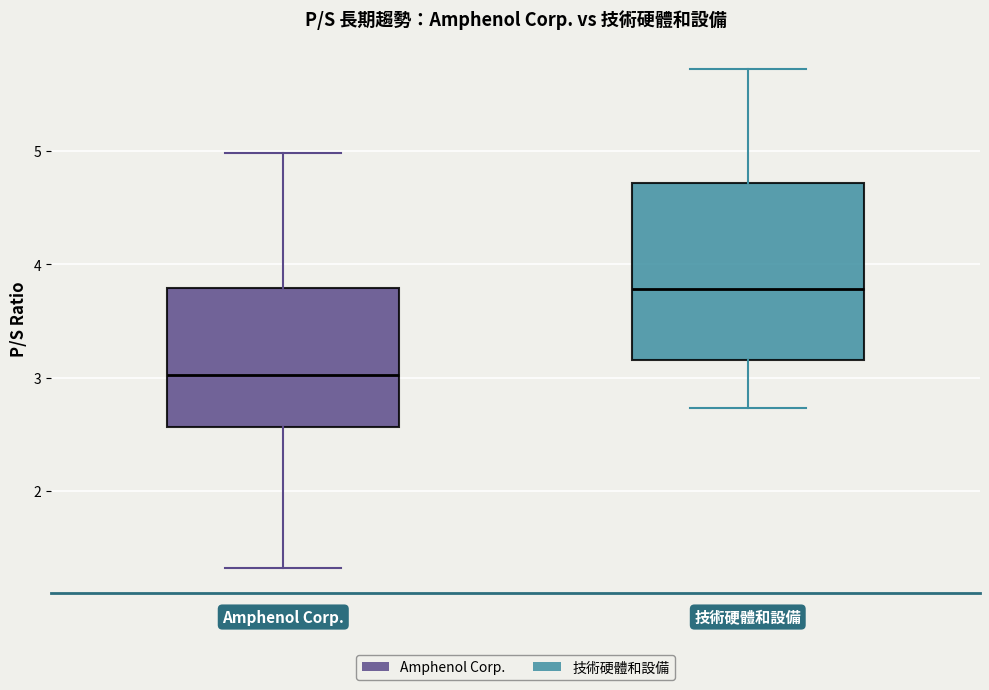

Reading left to right, transcribe this box plot: for each box, give where its median line is, the range the box spans, and where its two whiskers end, as read against the y-axis. The values are not printed on the chart, so give them approximately, as read against the axis.

Amphenol Corp.: median 3.0, box 2.6 to 3.8, whiskers 1.3 to 5.0
技術硬體和設備: median 3.8, box 3.2 to 4.7, whiskers 2.7 to 5.7